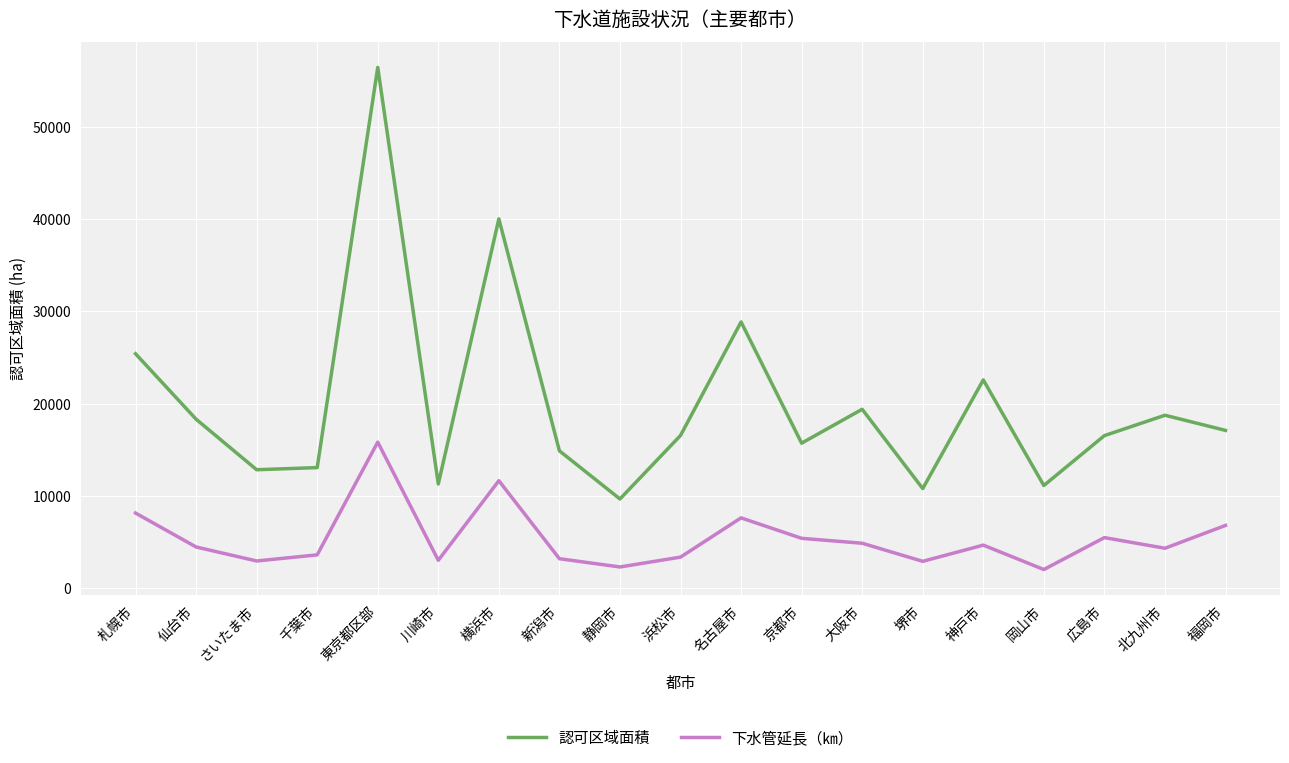

True or false: 下水管延長（㎞） has a value of 2905.0 at 堺市.

True